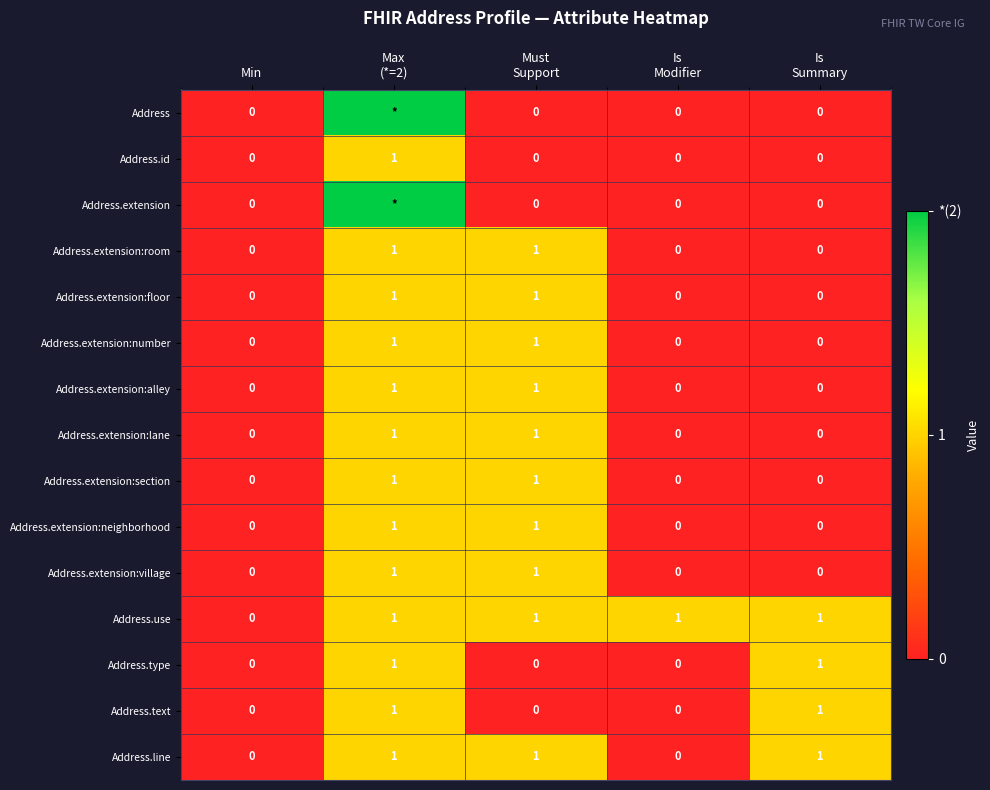

The value of Address.extension:village at Min is 0. True or false?

True